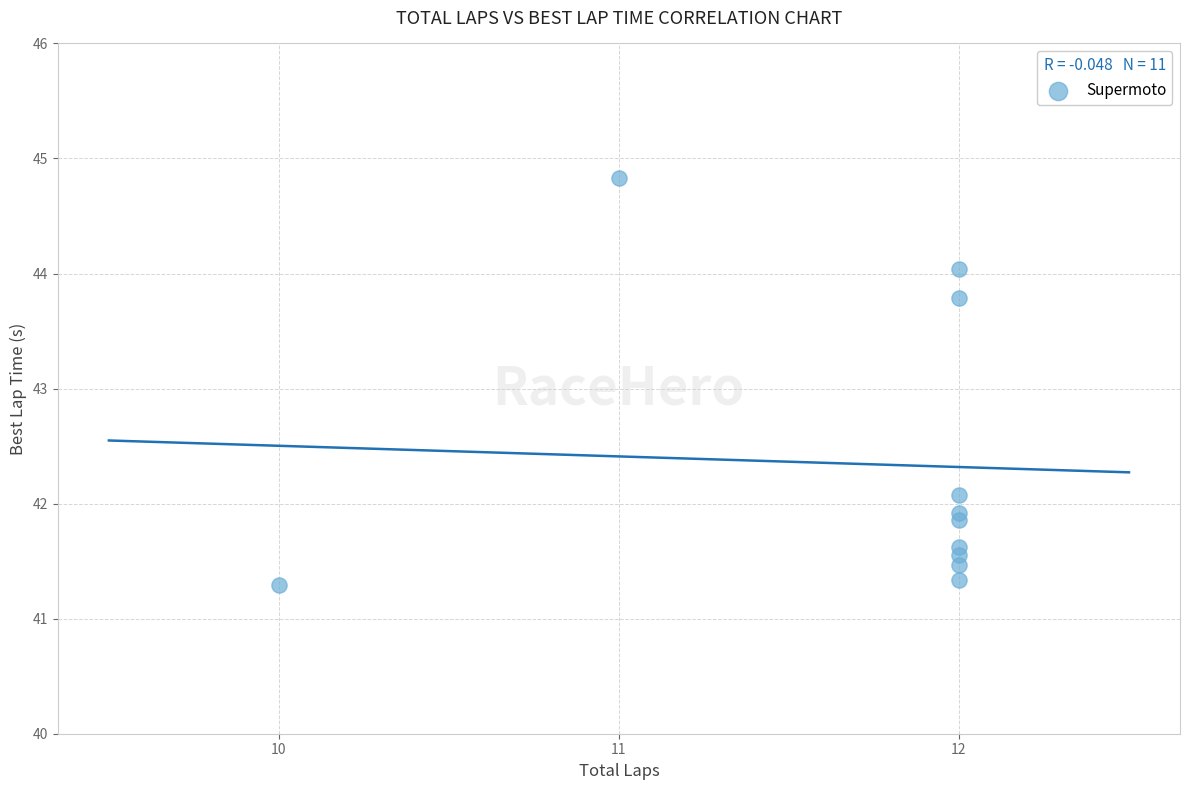

What Y value in the scatter plot is closest to 43?

43.8